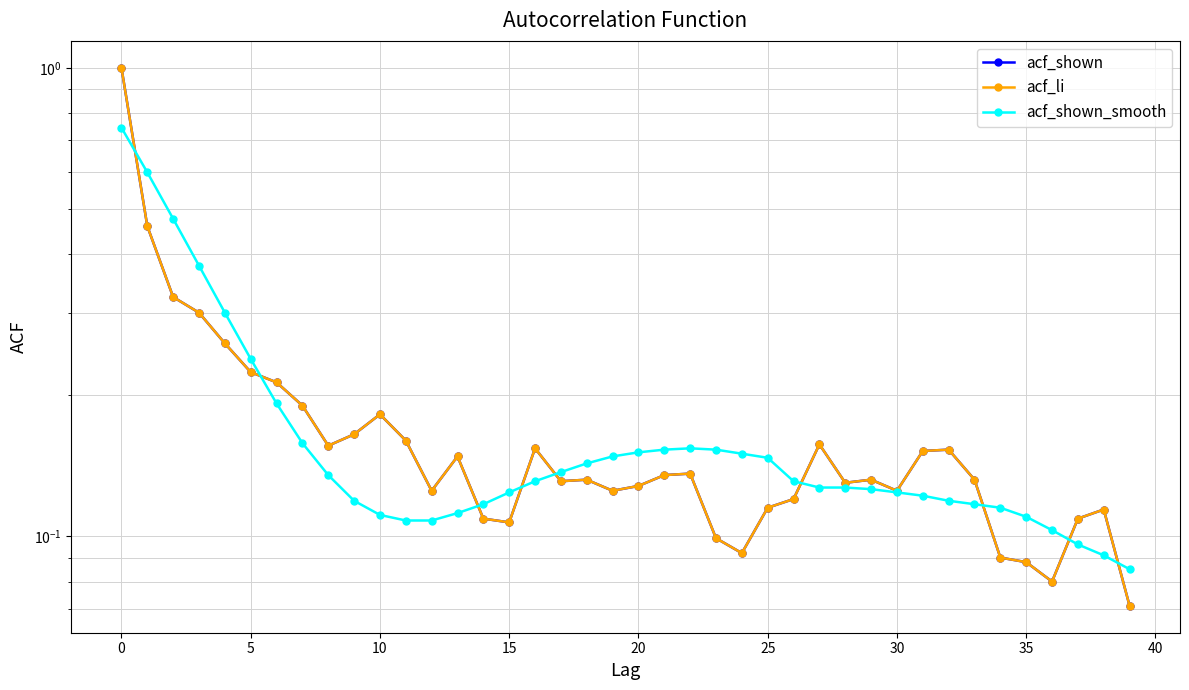

What is the label of the 10th point from the right?

30